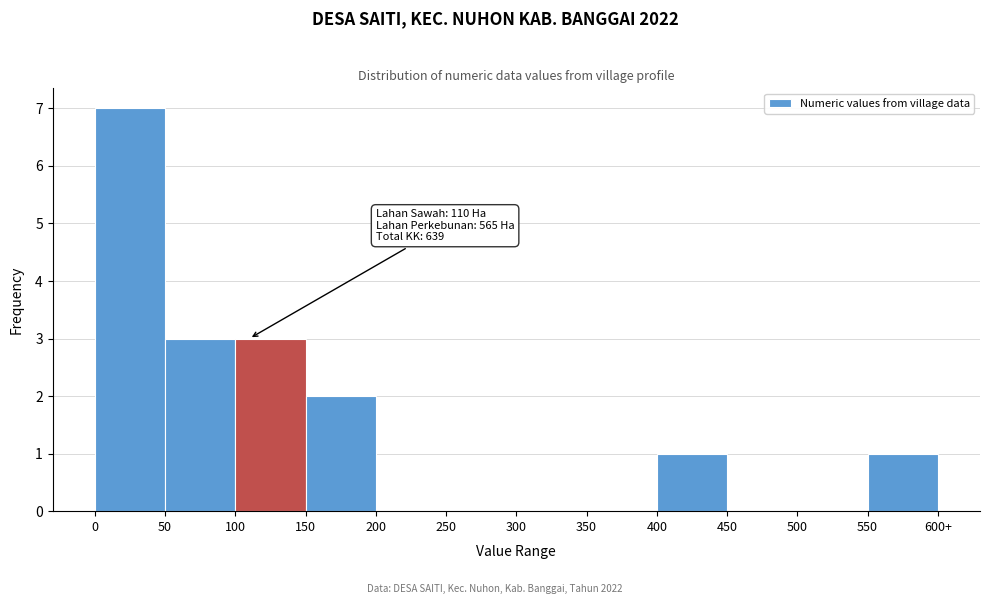

Reading right to left, transcribe all the data shown in this chart.

550=1	500=0	450=0	400=1	350=0	300=0	250=0	200=0	150=2	100=3	50=3	0=7